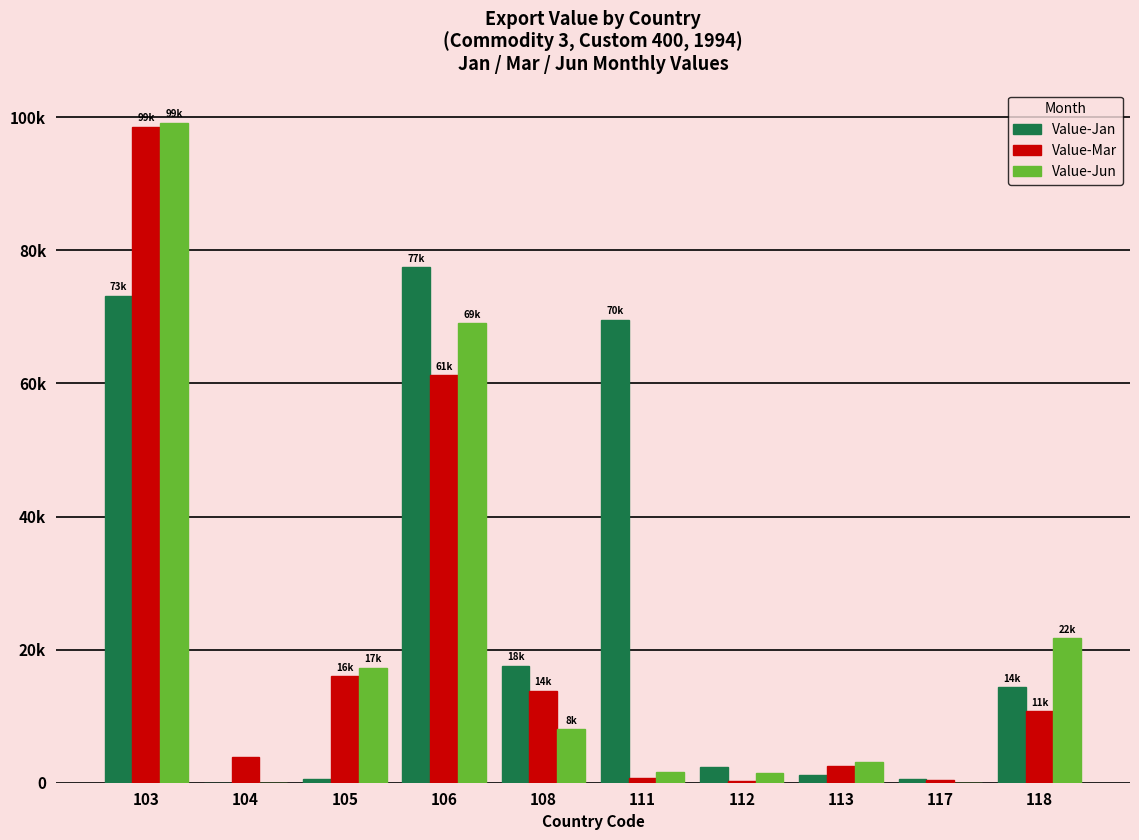

Is the value of Value-Jun at 108 greater than the value of Value-Mar at 106?

No